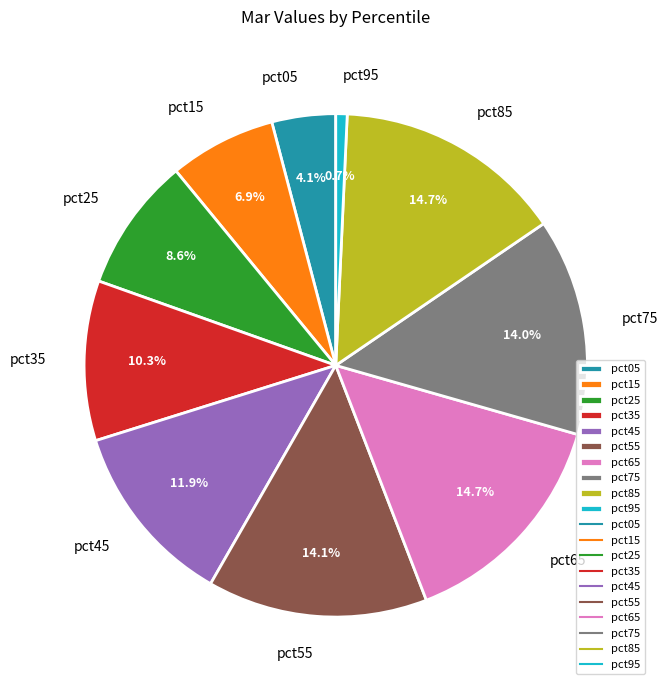

What is the smallest slice in the pie chart?

pct95